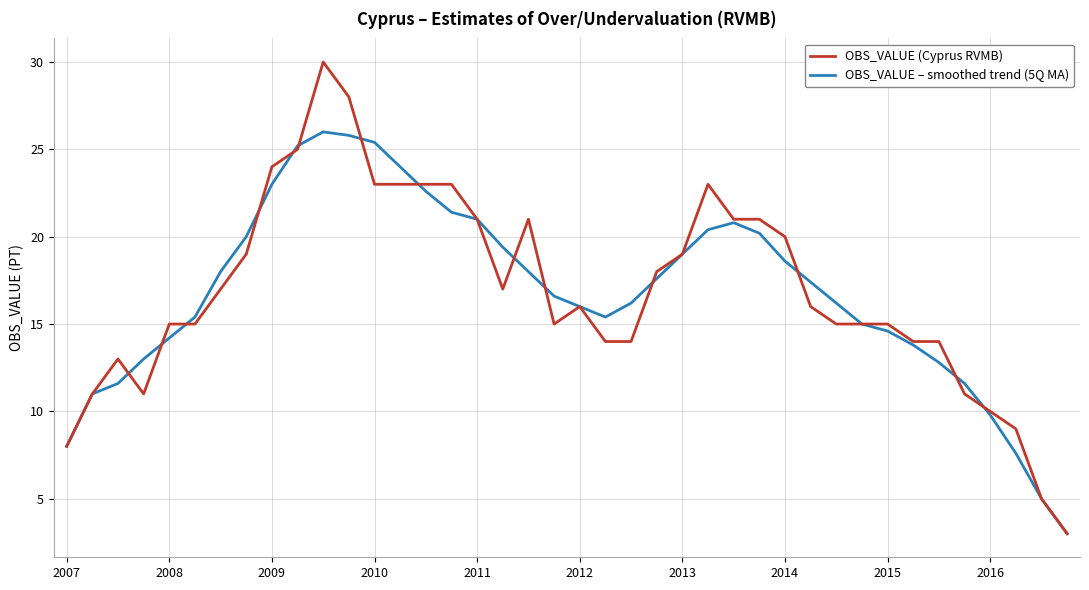

What is the lowest value of the OBS_VALUE (Cyprus RVMB) series?

3.0